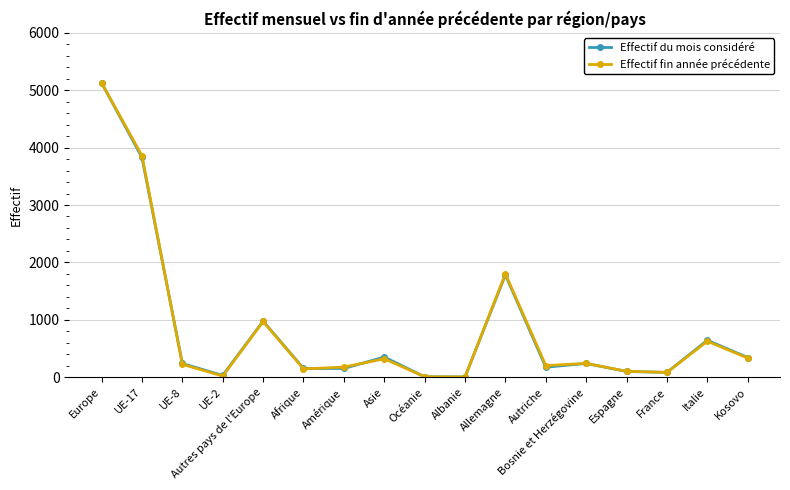

What is the sum of the Effectif fin année précédente values at Italie and Autriche?

830